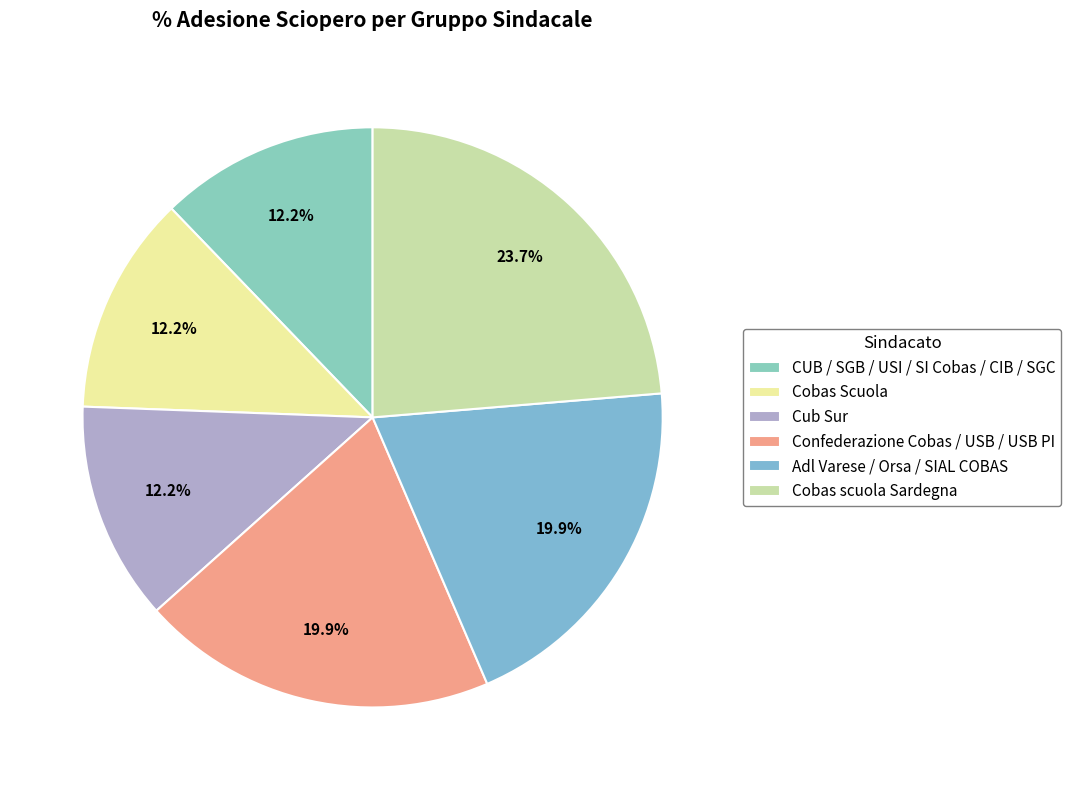

Which slice is the largest?

Cobas scuola Sardegna